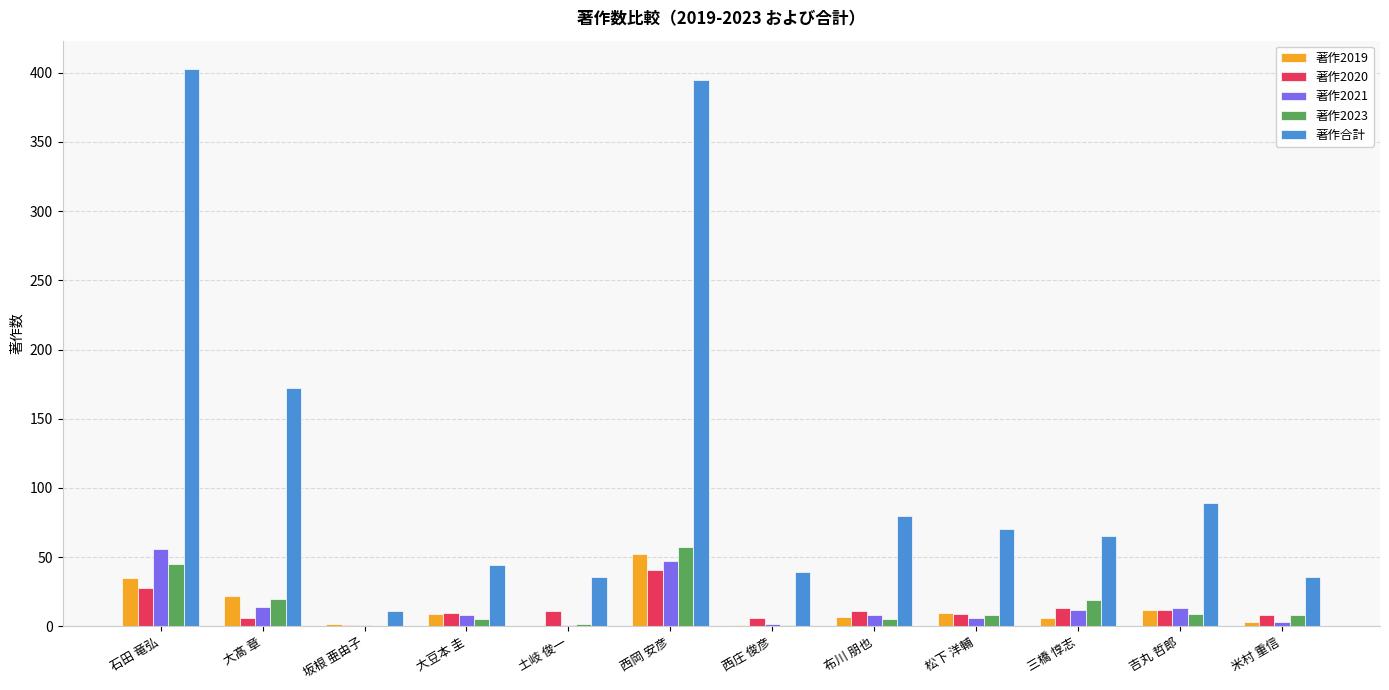

Between 松下 洋輔 and 米村 重信, which series saw the biggest shift?

著作合計